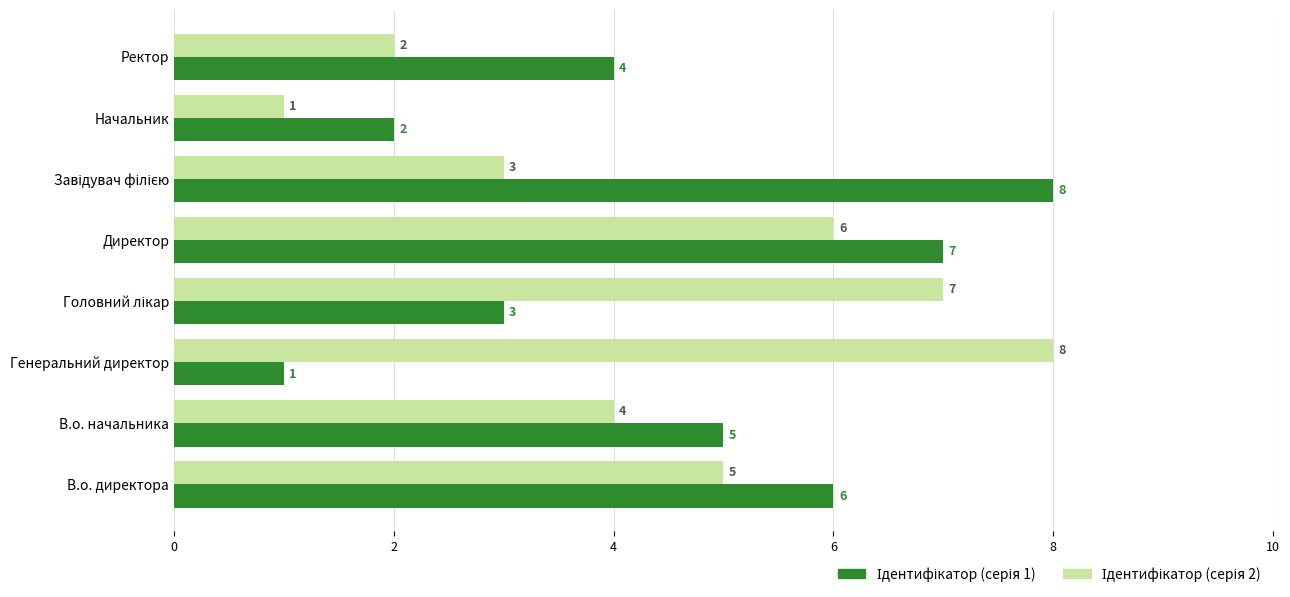

At which category is the sum across all series the highest?

Директор